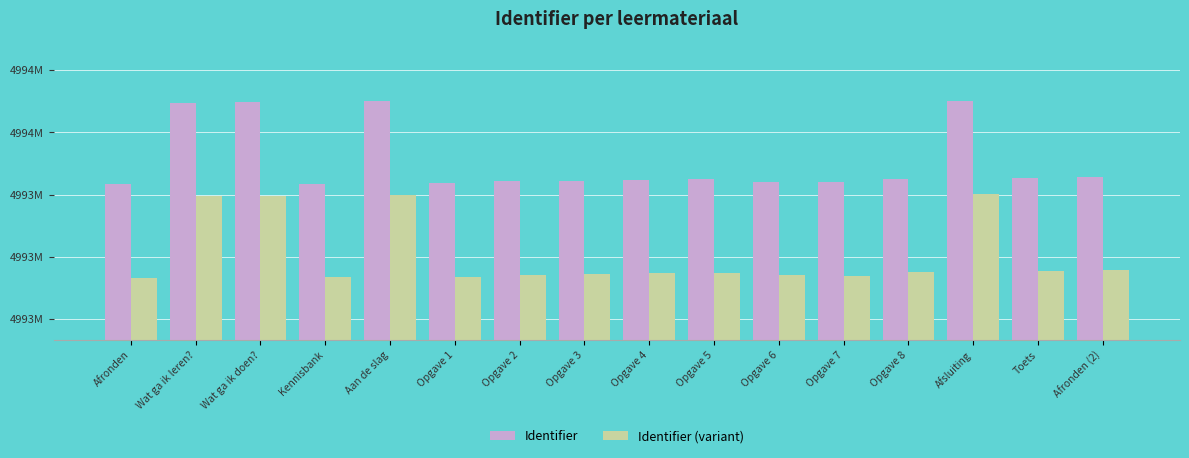

What are all the series names shown in the legend?

Identifier, Identifier (variant)